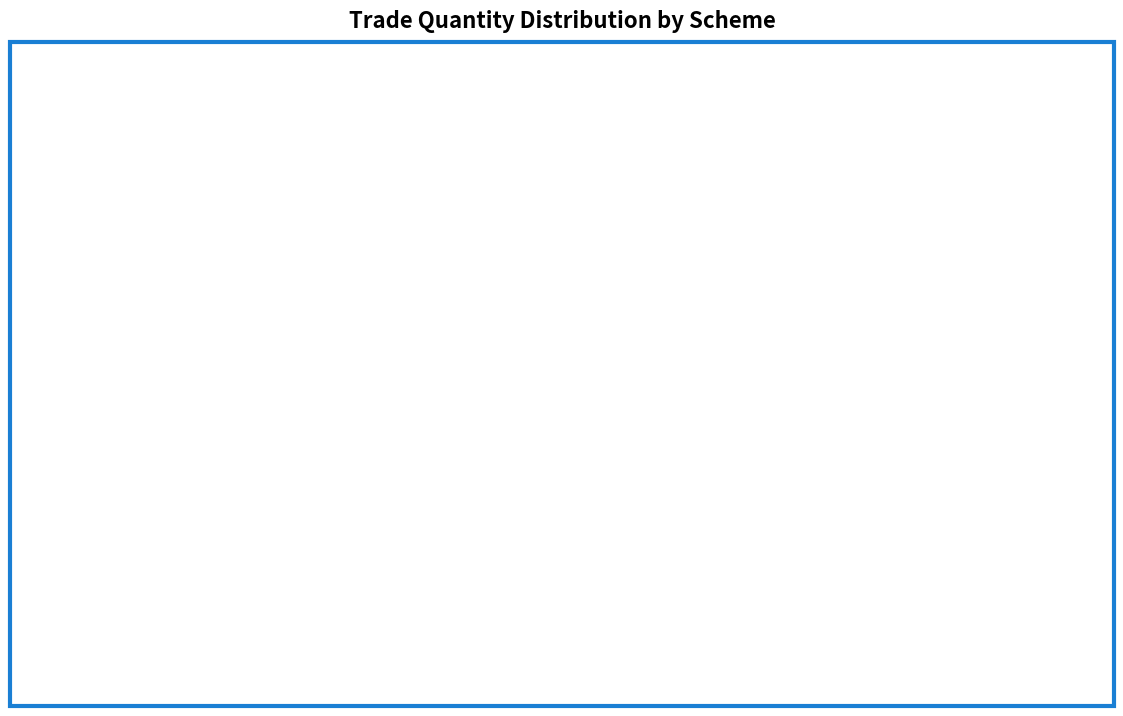

Does any single category account for the majority?

No